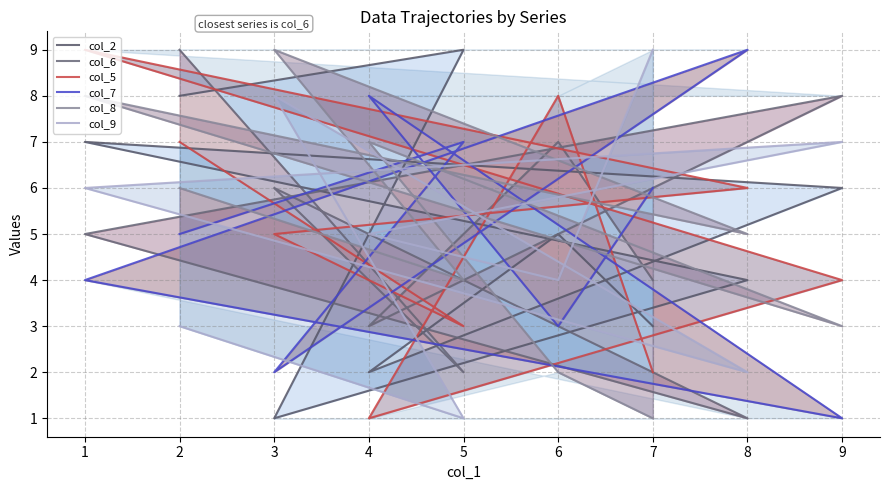

Between which two adjacent categories do col_9 and col_7 first intersect?

6 and 4